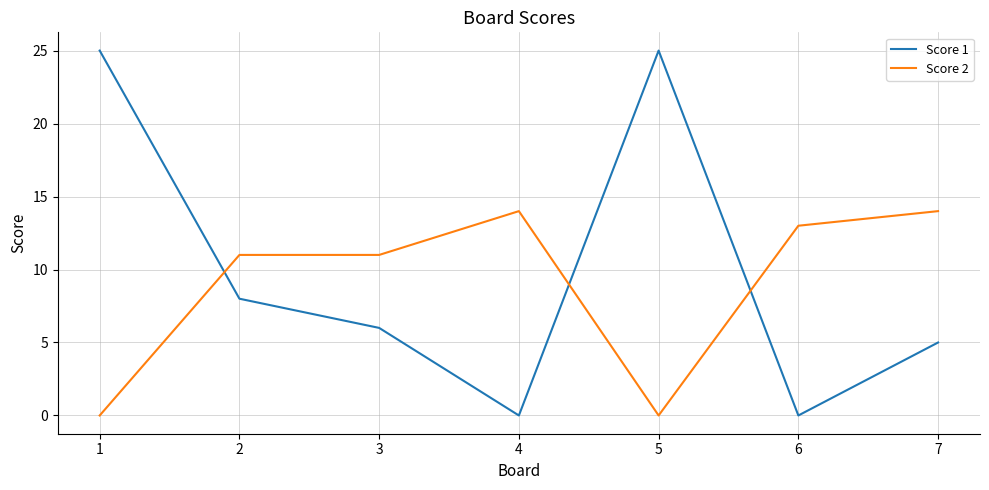

What is the total value across all series at 7?

19